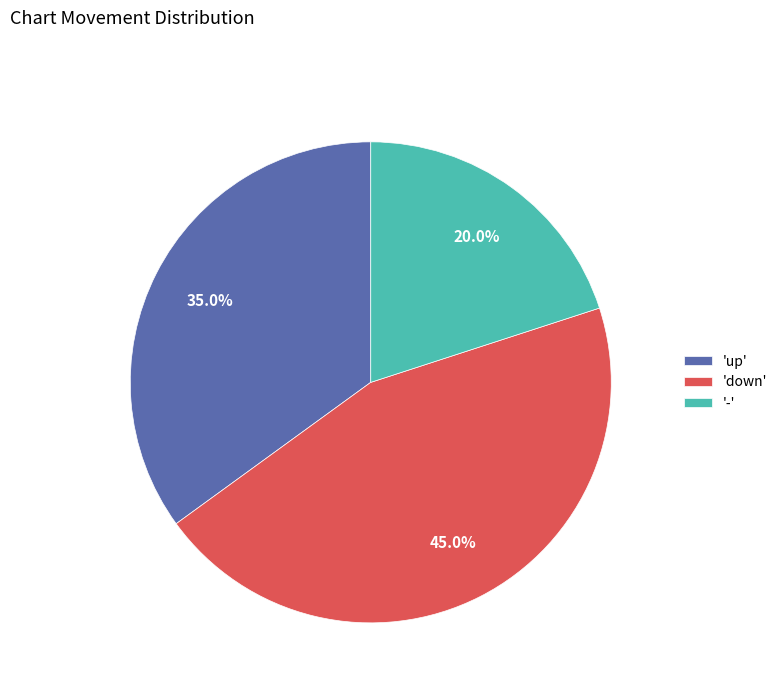

What is the ratio of the value at '-' to the value at 'down'?

0.4